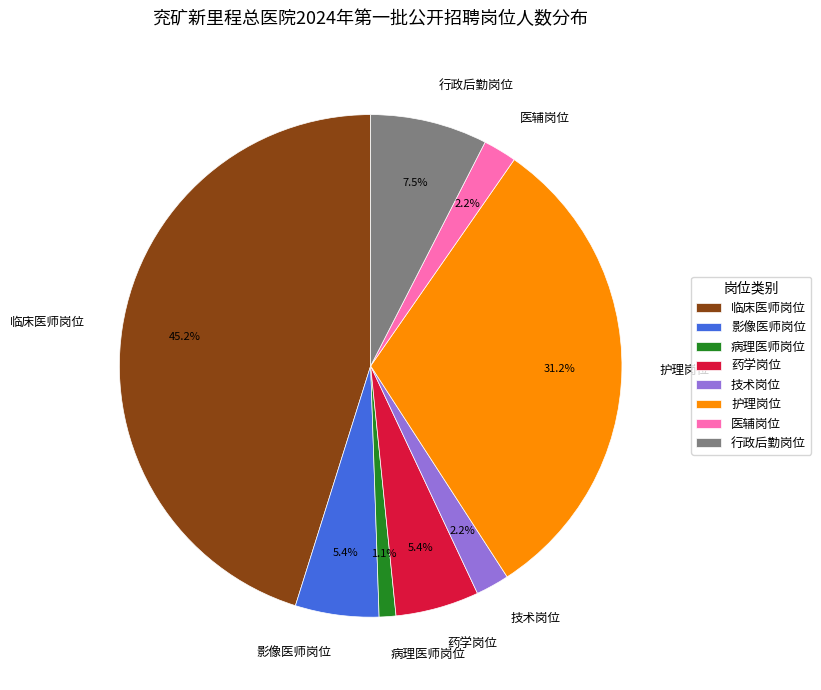

What is the ratio of the value at 药学岗位 to the value at 技术岗位?

2.5